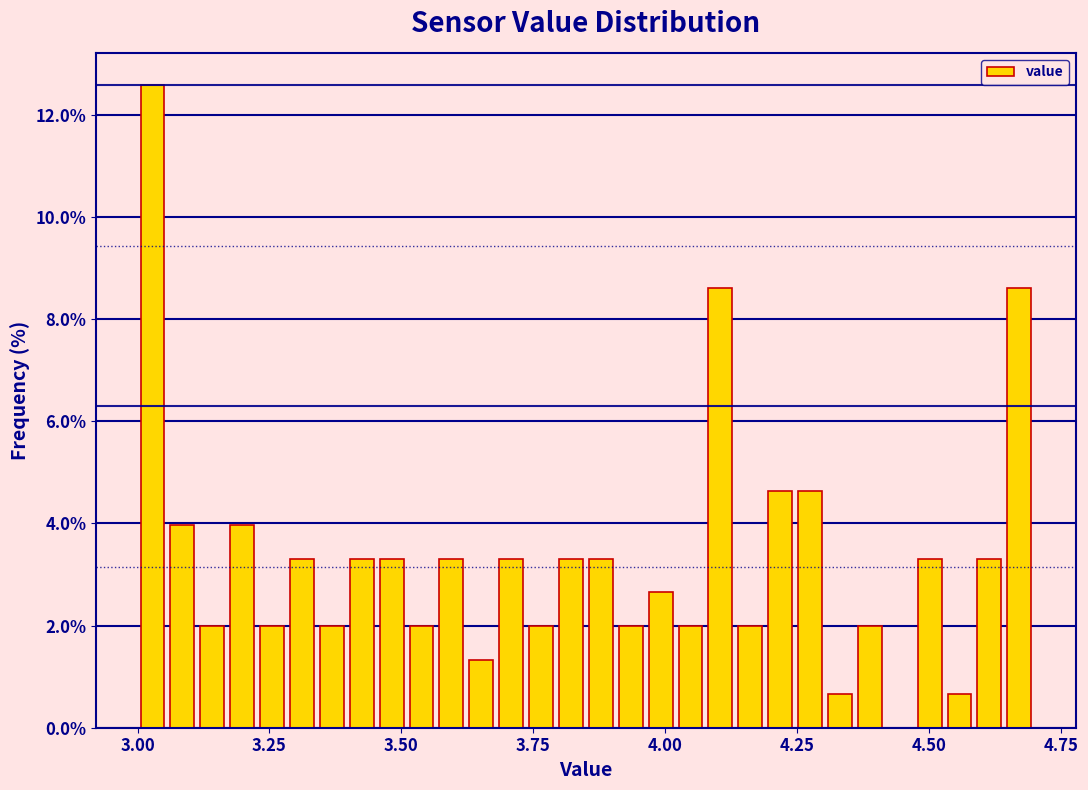

Read against the x-axis, roughly where is the centre of the tallest bar?

3.05